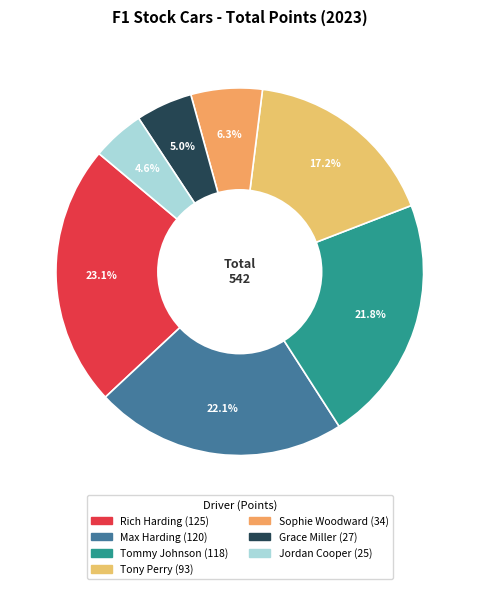

What is the total percentage of Grace Miller and Tommy Johnson?

26.8%